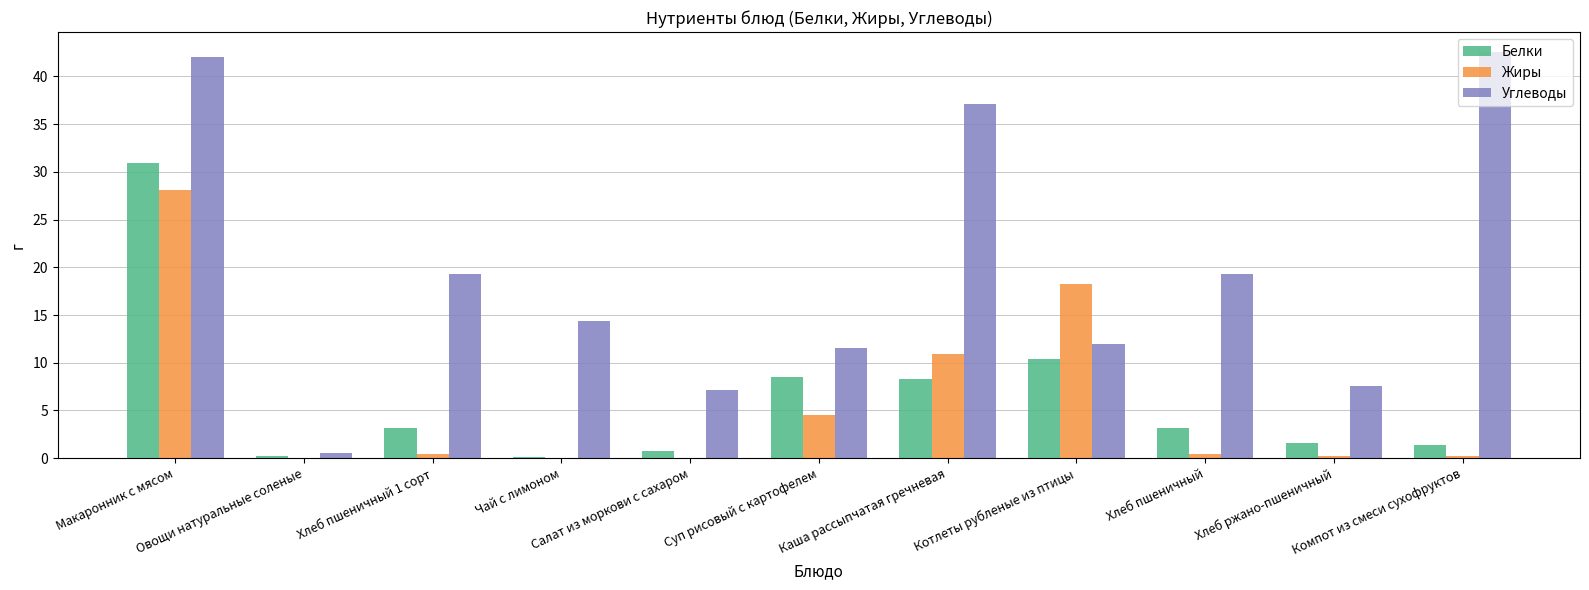

What is the sum of all Углеводы values?

213.4